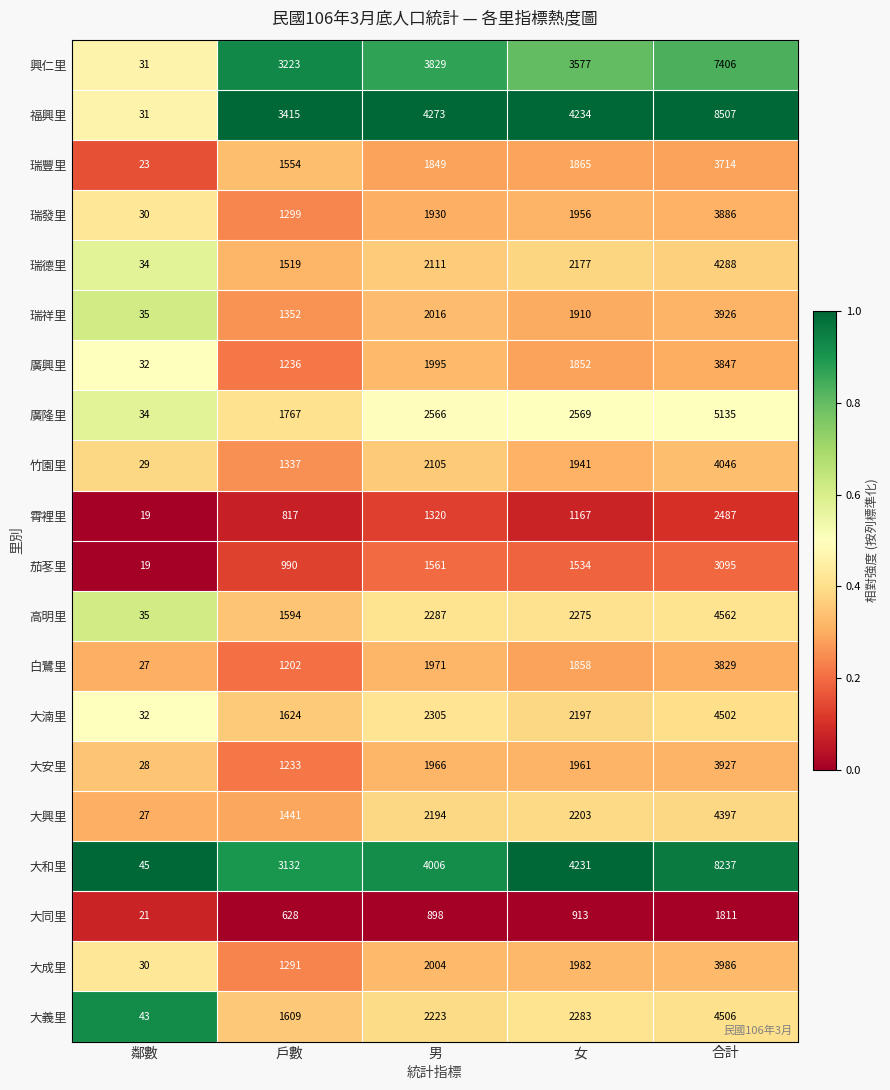

What is the difference between the maximum and minimum values in the 大和里 series?

8192